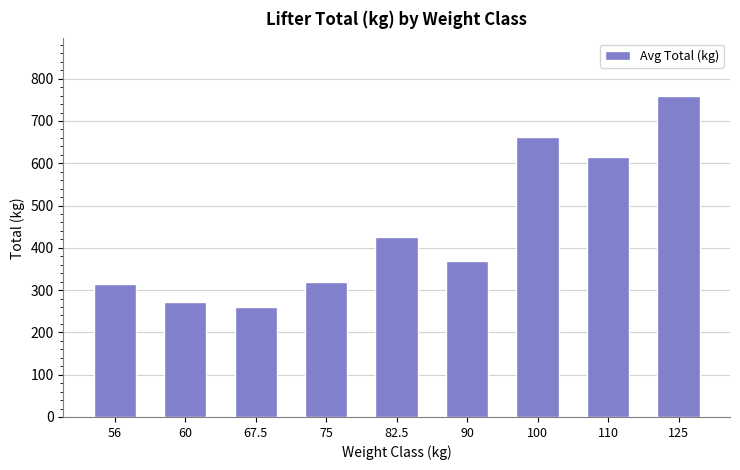

What is the minimum value shown in the chart?

260.8